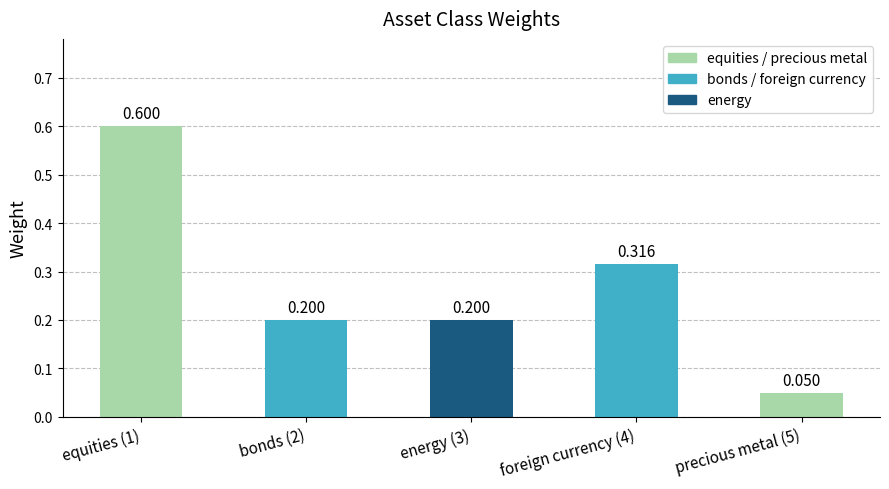

What position from the right is precious metal (5)?

1